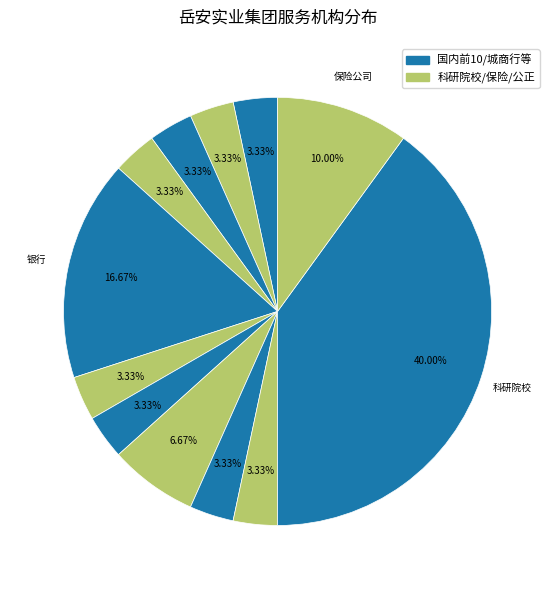

How many segments does this pie chart have?

12